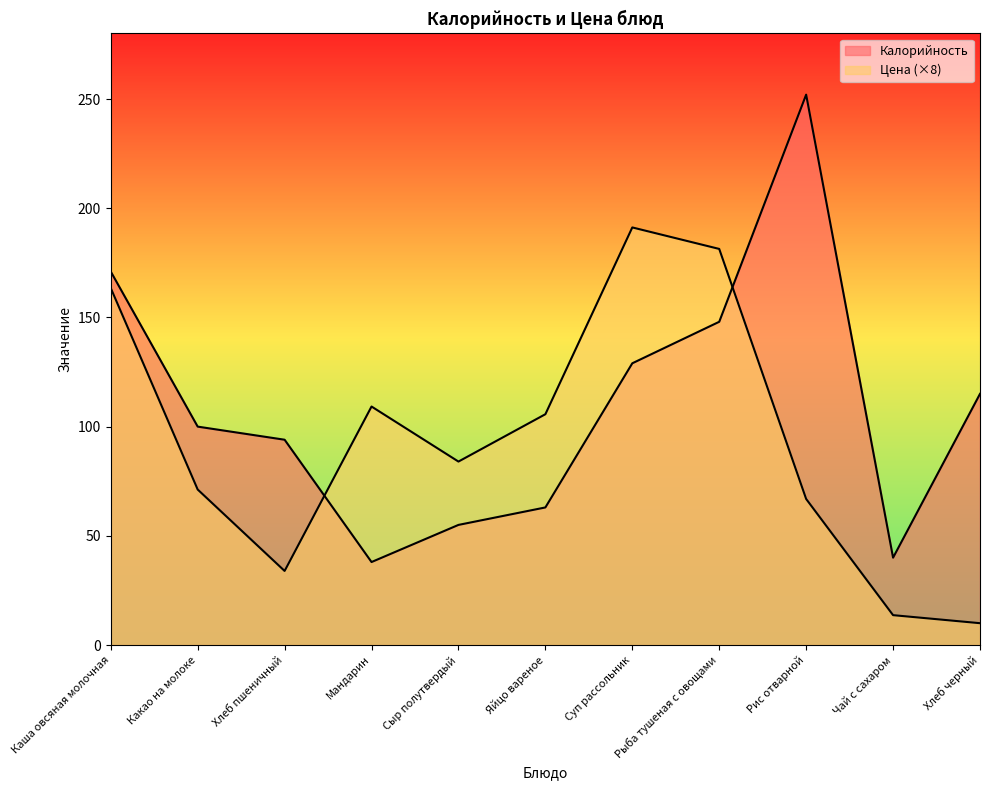

What are all the series names shown in the legend?

Калорийность, Цена